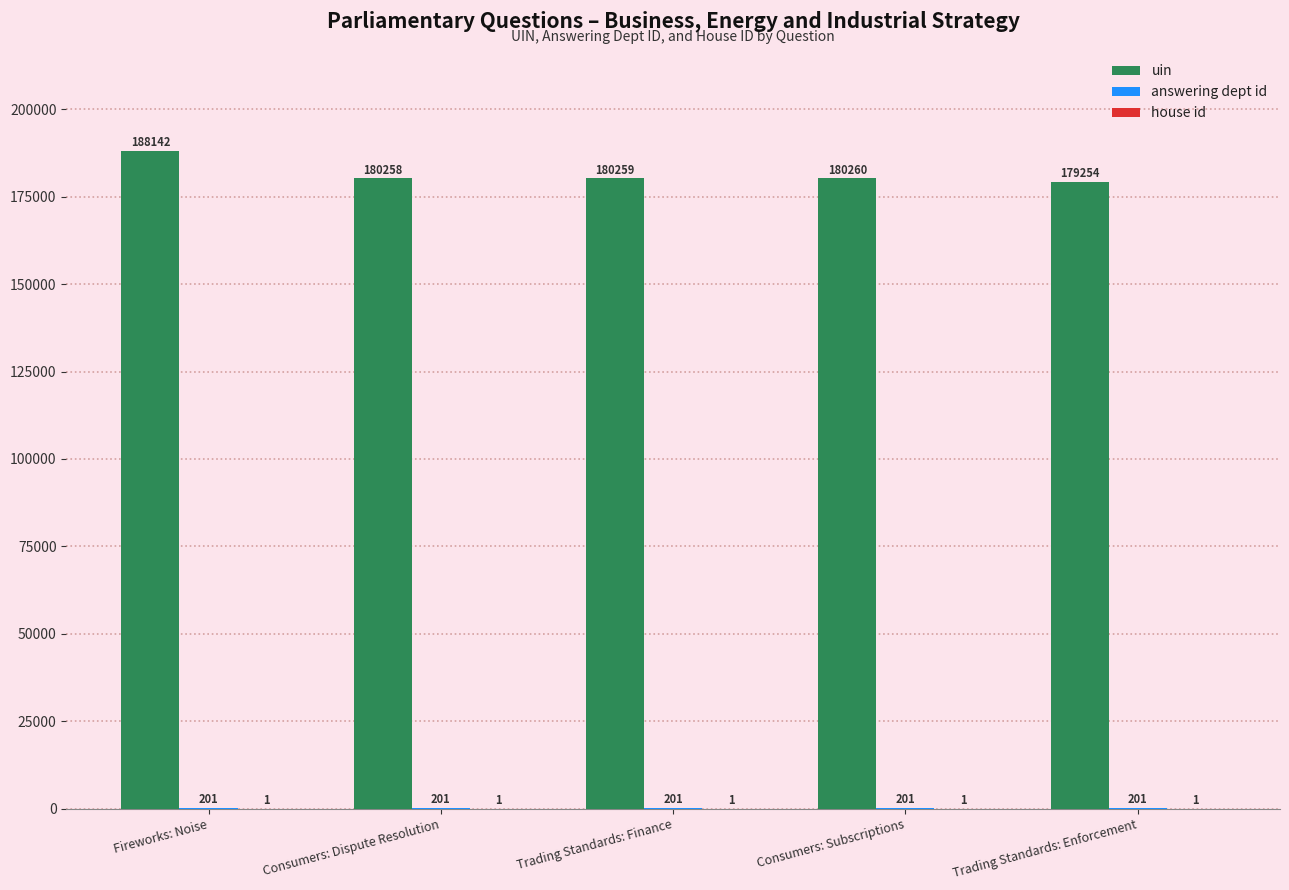

What is the total value across all series at Trading Standards: Enforcement?

179456